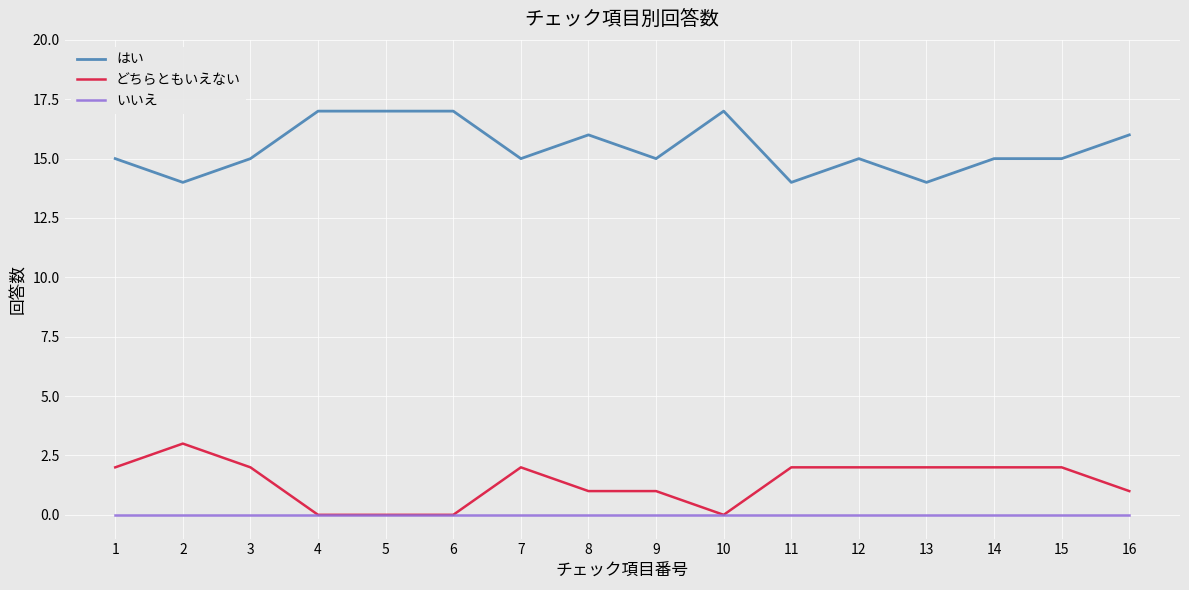

Rank the series by their maximum value, from lowest to highest.

いいえ, どちらともいえない, はい